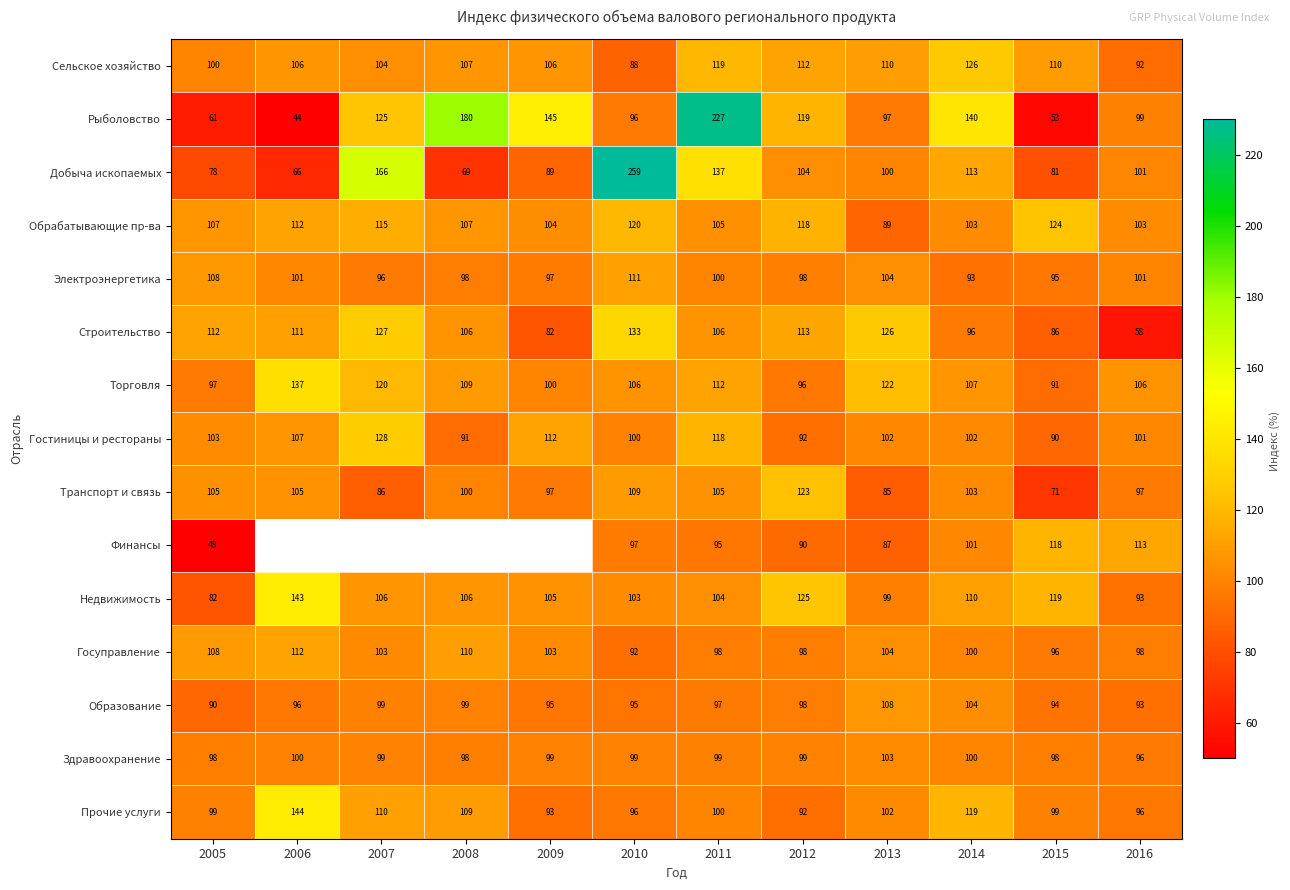

What is the approximate value of Здравоохранение at 2007?

99.0